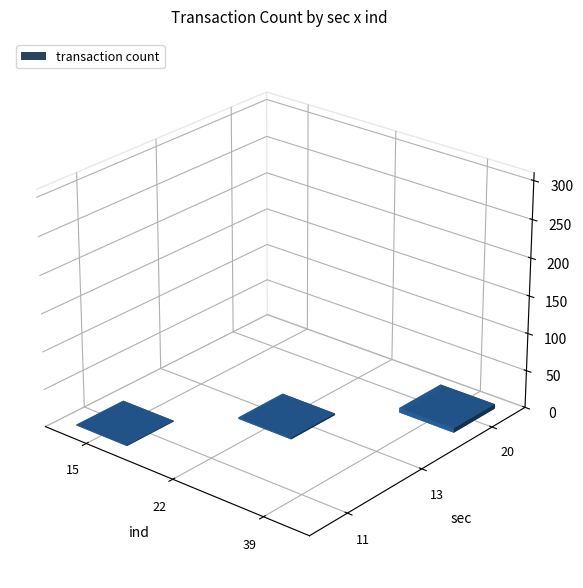

True or false: the data shows 1 at 13_22.

False